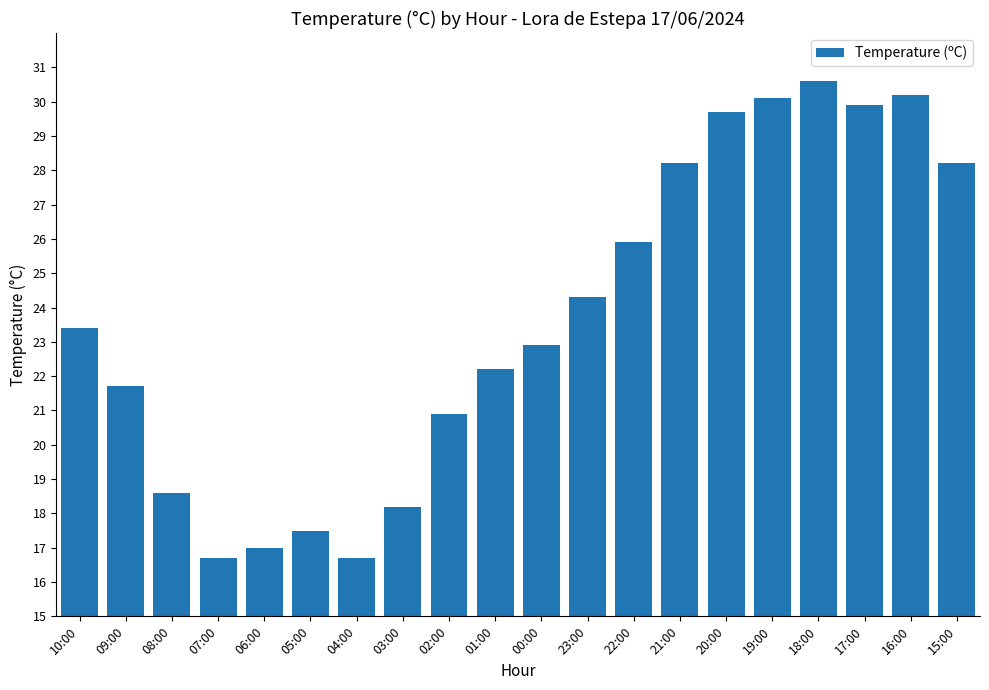

How many data points are less than 23?

10